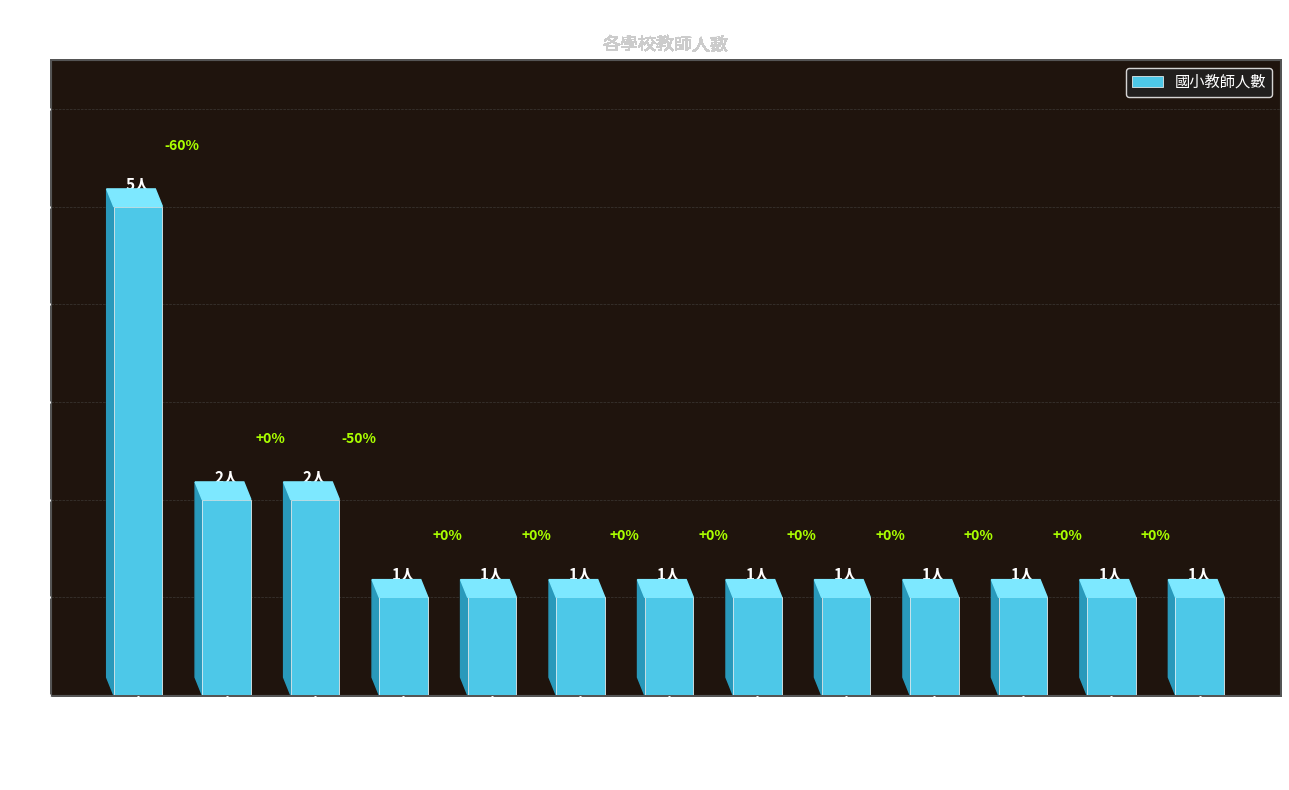

How many bars are there in total?

13